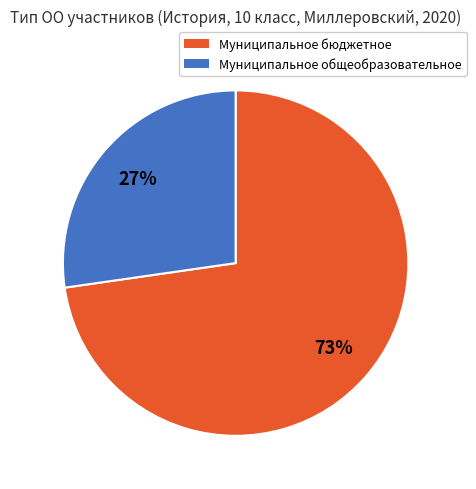

Does any single category account for the majority?

Yes